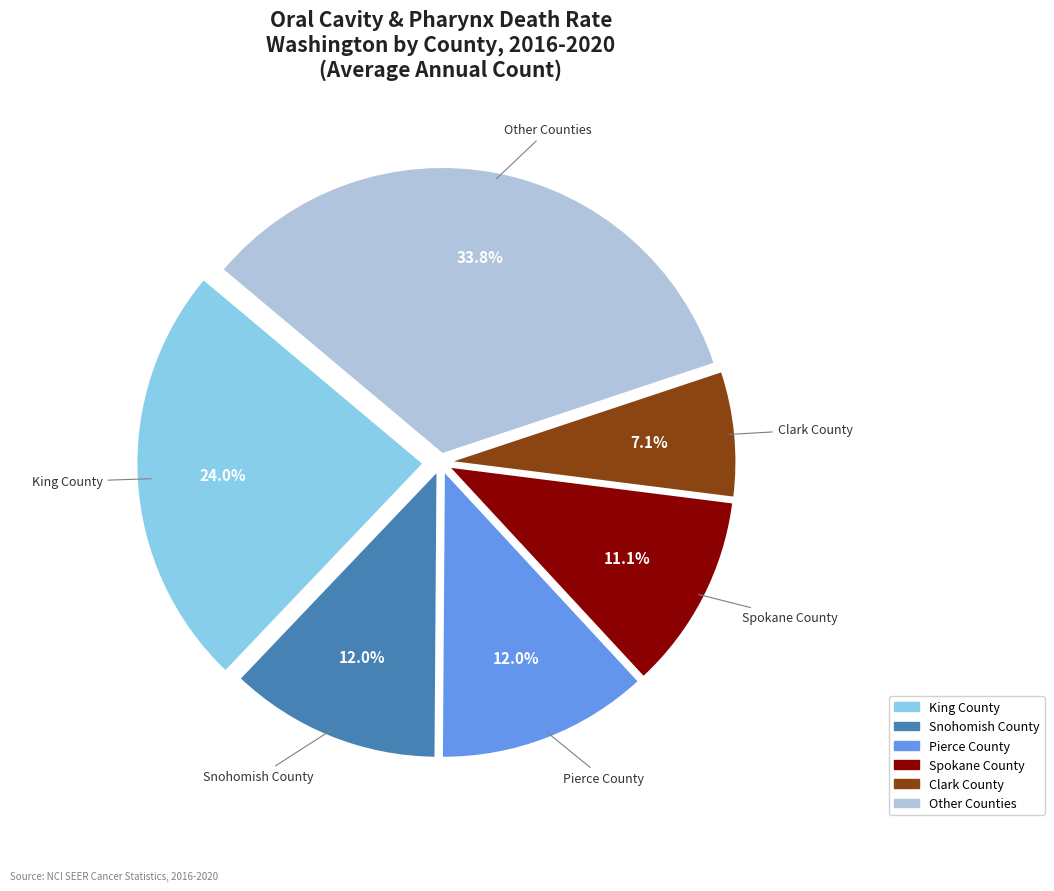

Does any single category account for the majority?

No